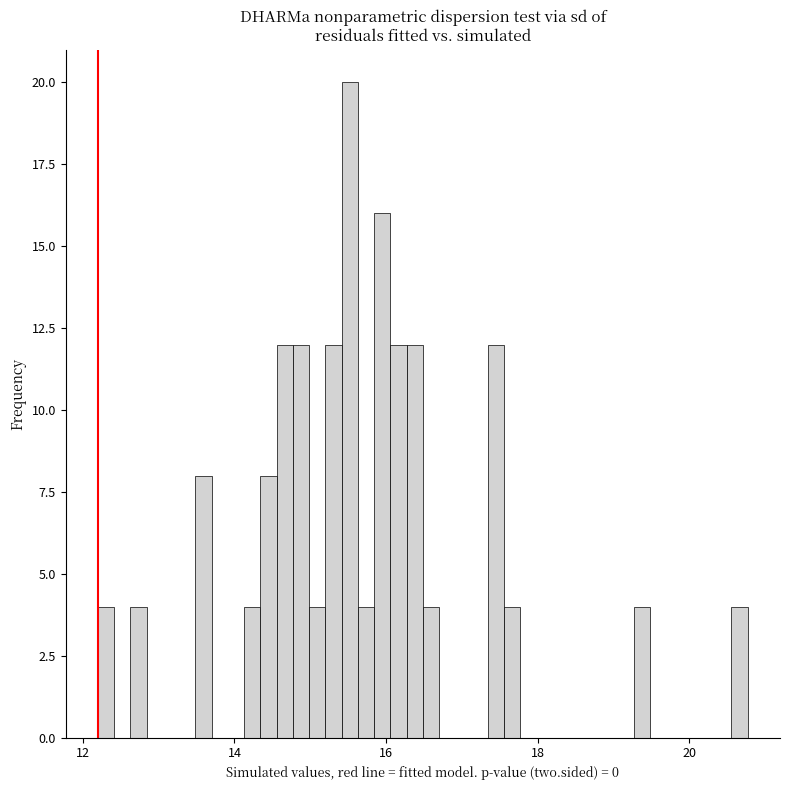

Around what value on the x-axis is the tallest bar? Give the approximate position of its centre, as read against the axis.

15.6